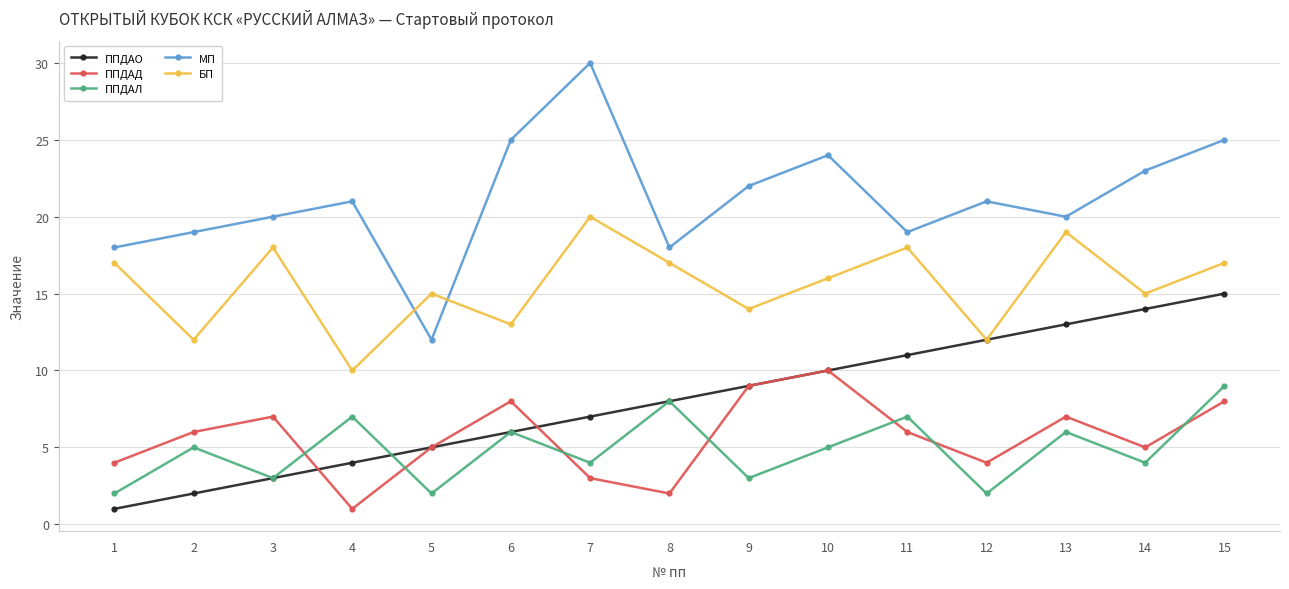

Which series has the largest range (max minus min)?

МП